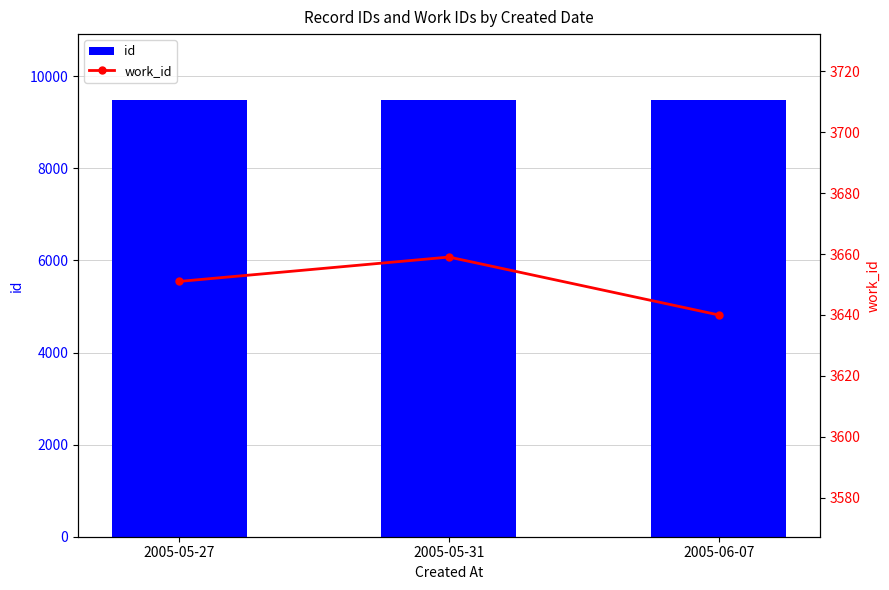

At which label does work_id reach its peak?

2005-05-31